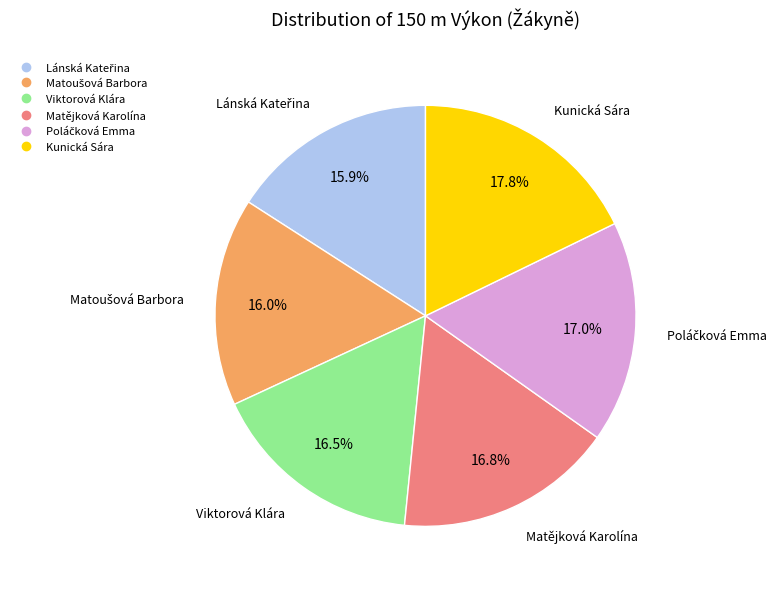

What is the largest slice in the pie chart?

Kunická Sára